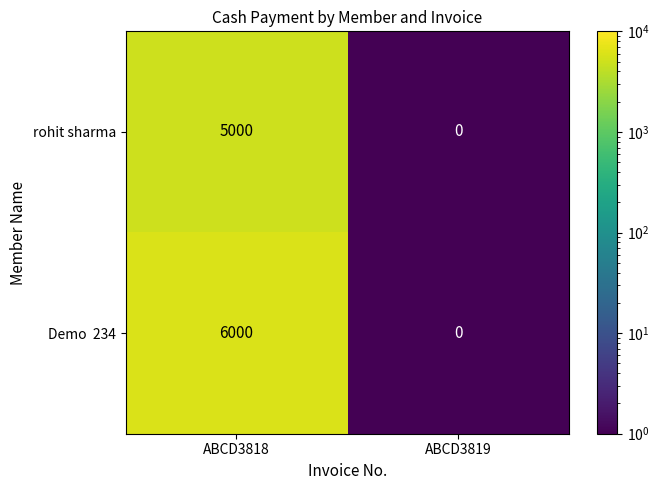

How many data points does each series have?

2